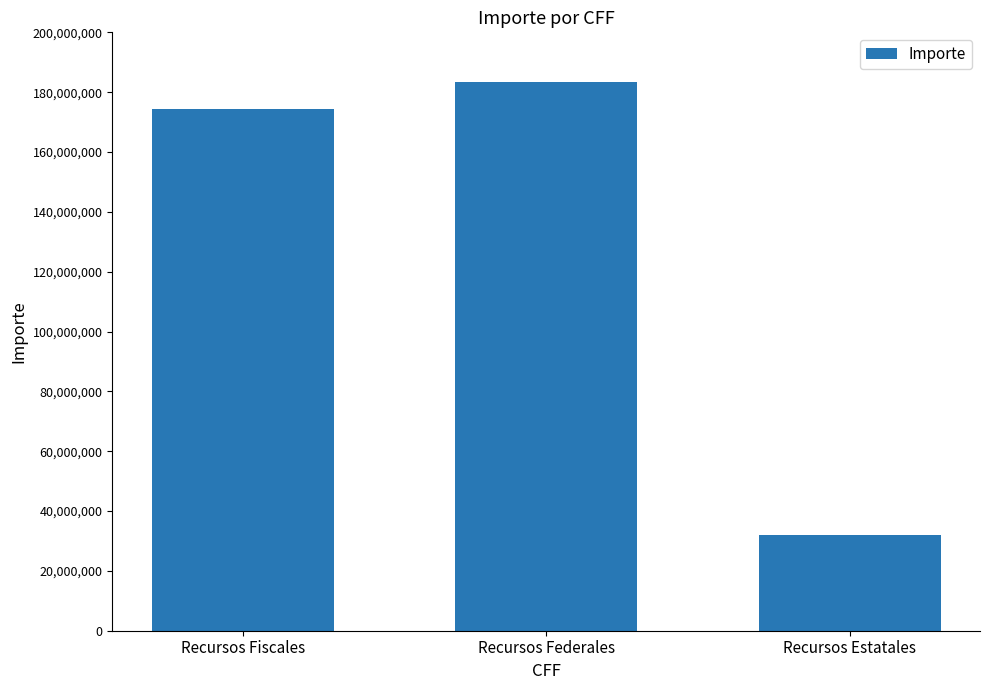

Reading right to left, transcribe all the data shown in this chart.

Recursos Estatales=32000000	Recursos Federales=183500000	Recursos Fiscales=174500000